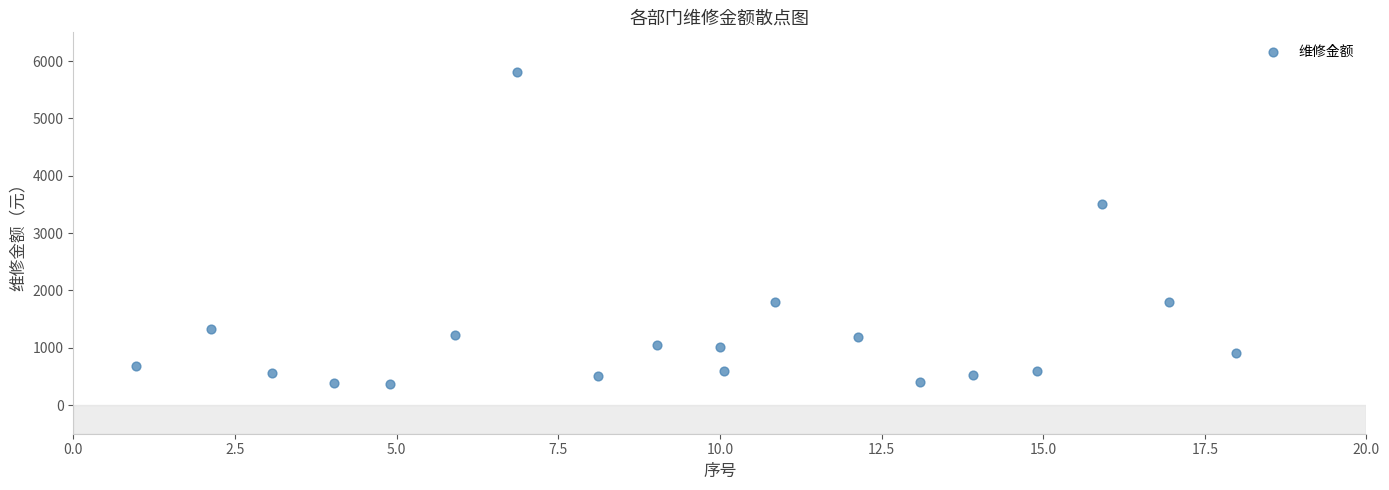

What Y value in the scatter plot is closest to 3080?

3500